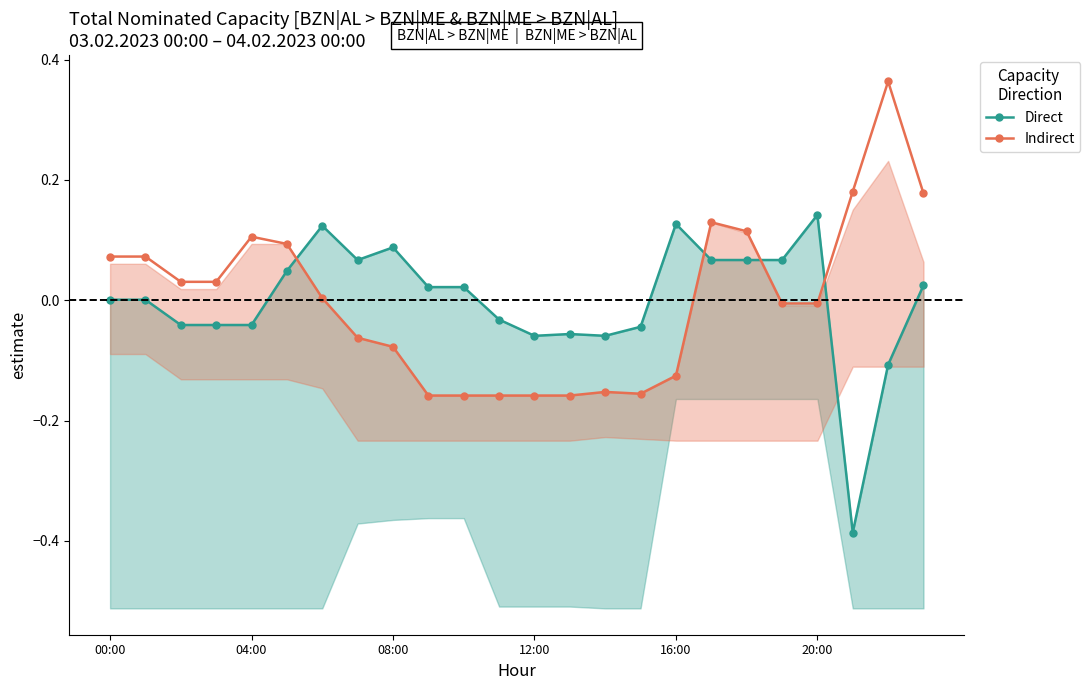

Rank the series at 15 from highest to lowest value.

Direct, Indirect